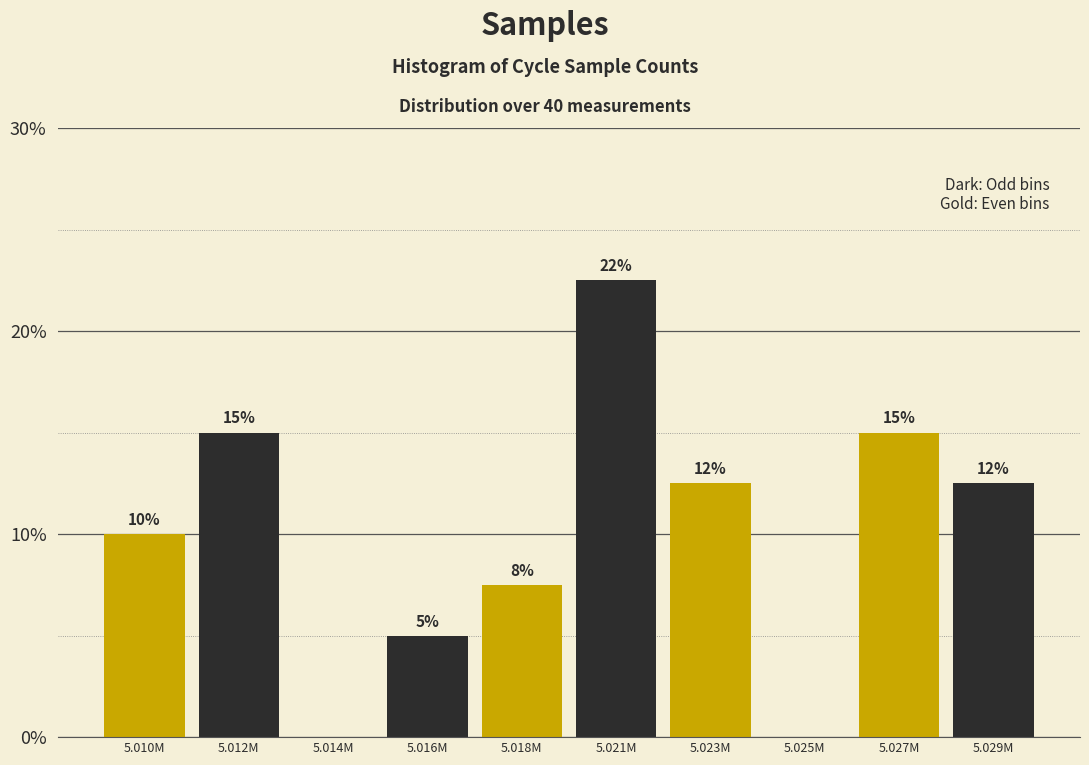

At which label does the data first exceed 12?

5.012M